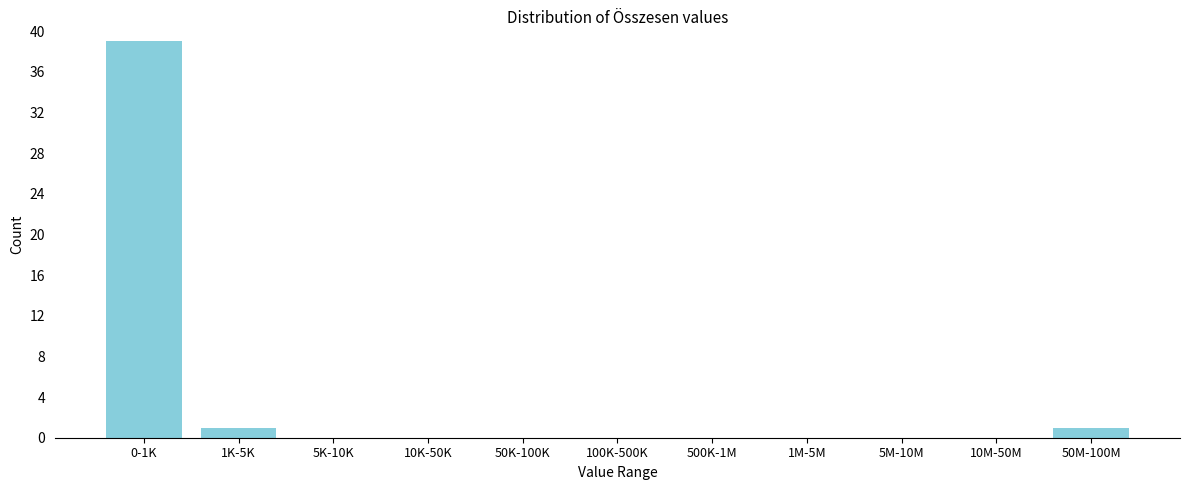

Reading left to right, list all the values displayed in this chart.

0-1K=39	1K-5K=1	5K-10K=0	10K-50K=0	50K-100K=0	100K-500K=0	500K-1M=0	1M-5M=0	5M-10M=0	10M-50M=0	50M-100M=1